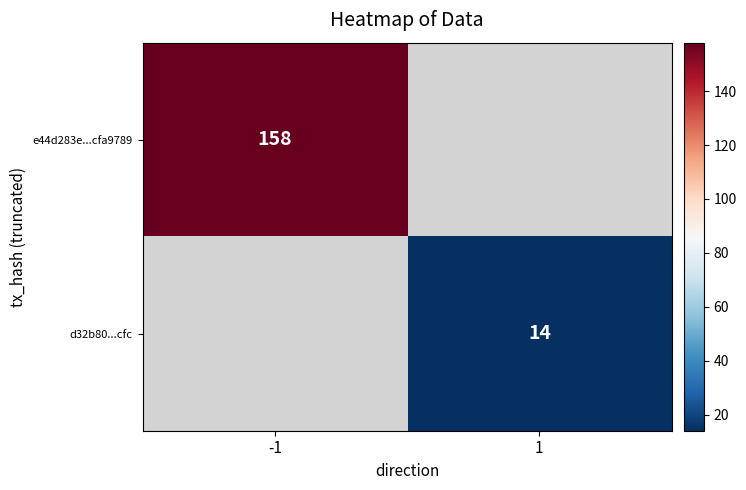

Between 1 and -1, which is larger?

-1